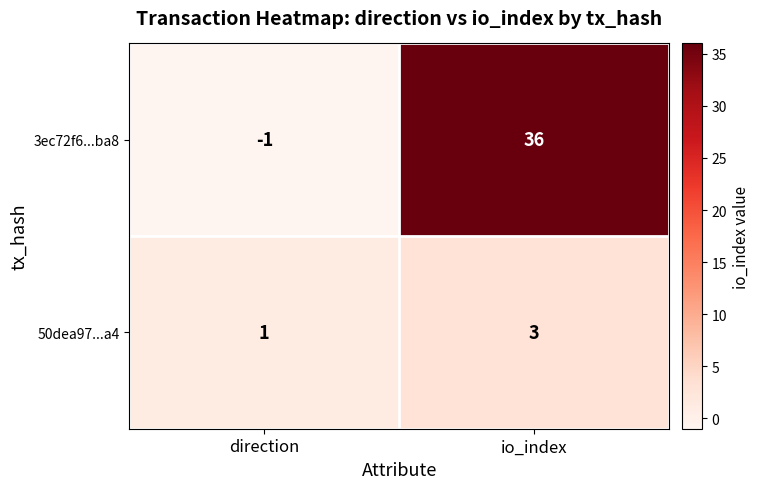

At which category does the chart reach its minimum across all series?

direction